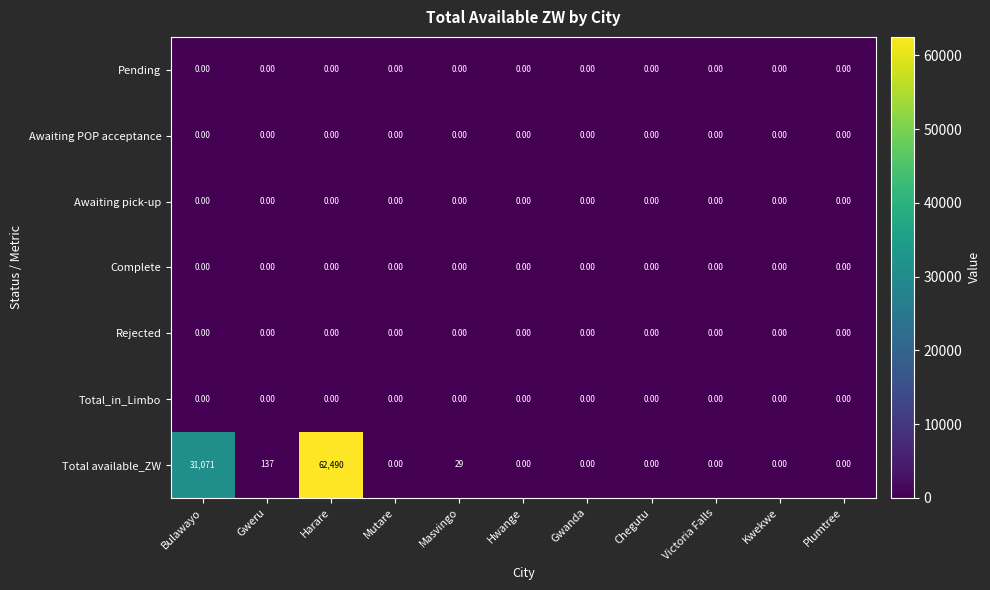

What is the difference between the second highest and minimum values in the Total available_ZW series?

31071